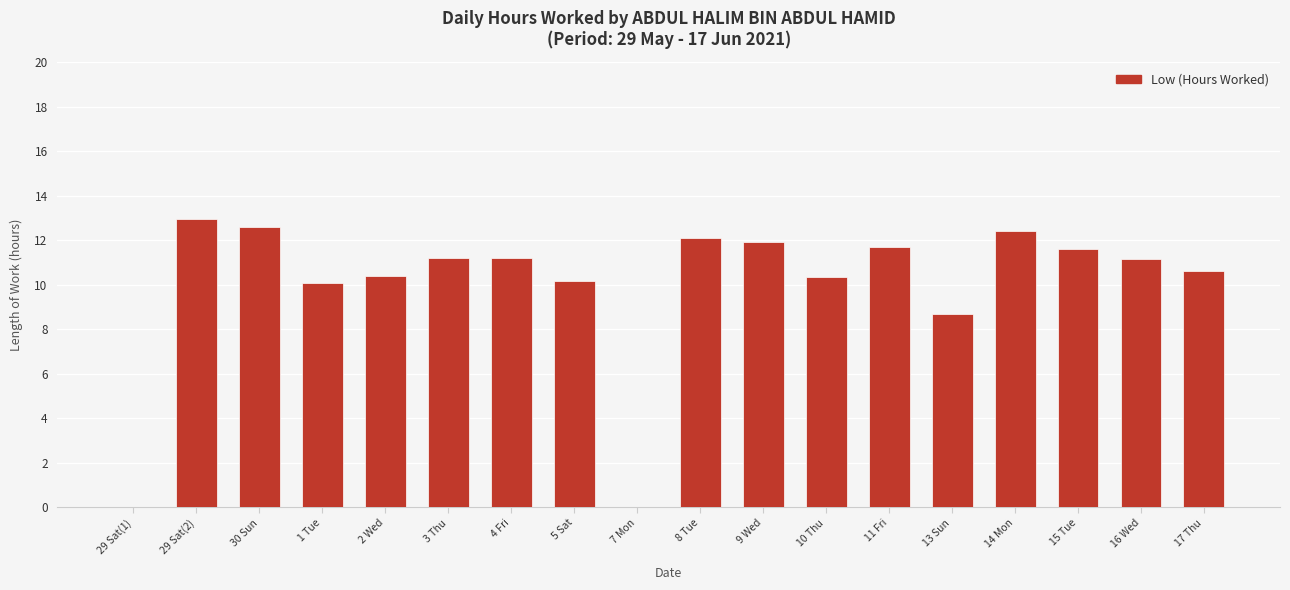

What is the change in value from 30 Sun to 8 Tue?

-0.5